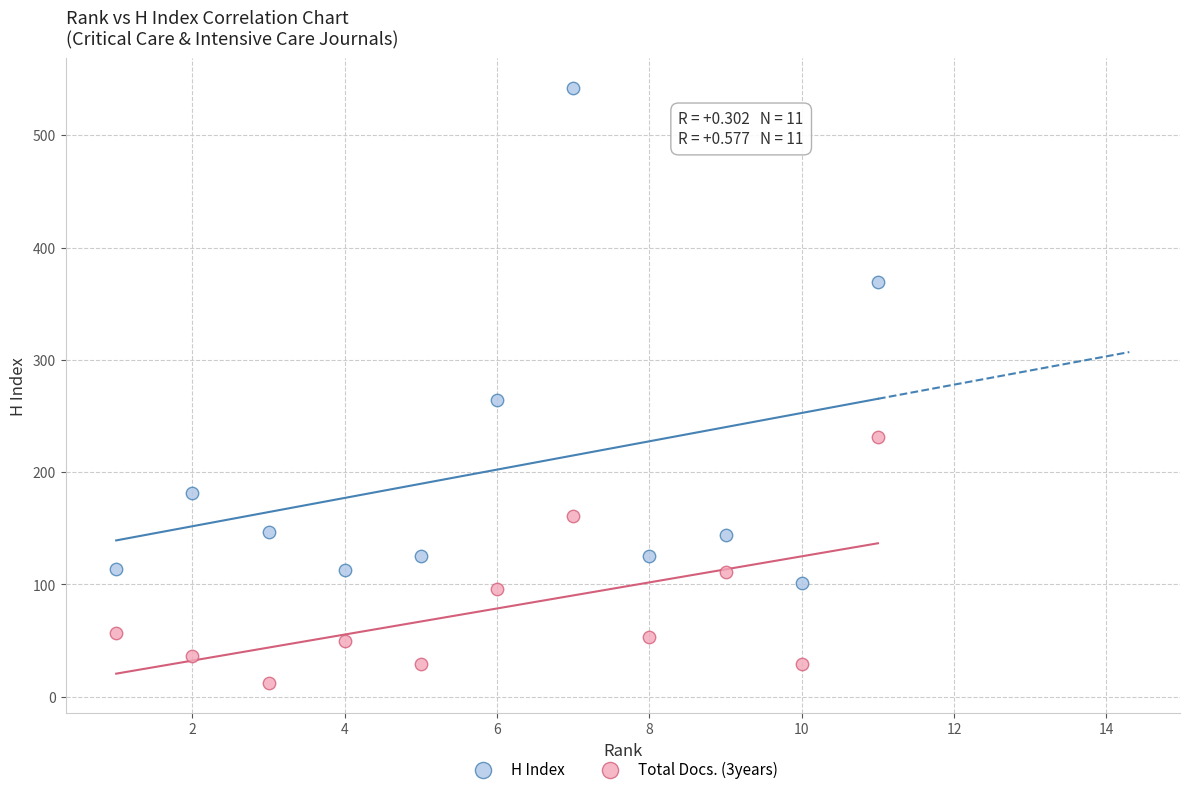

Which series contains the lowest Y value?

Total Docs. (3years)